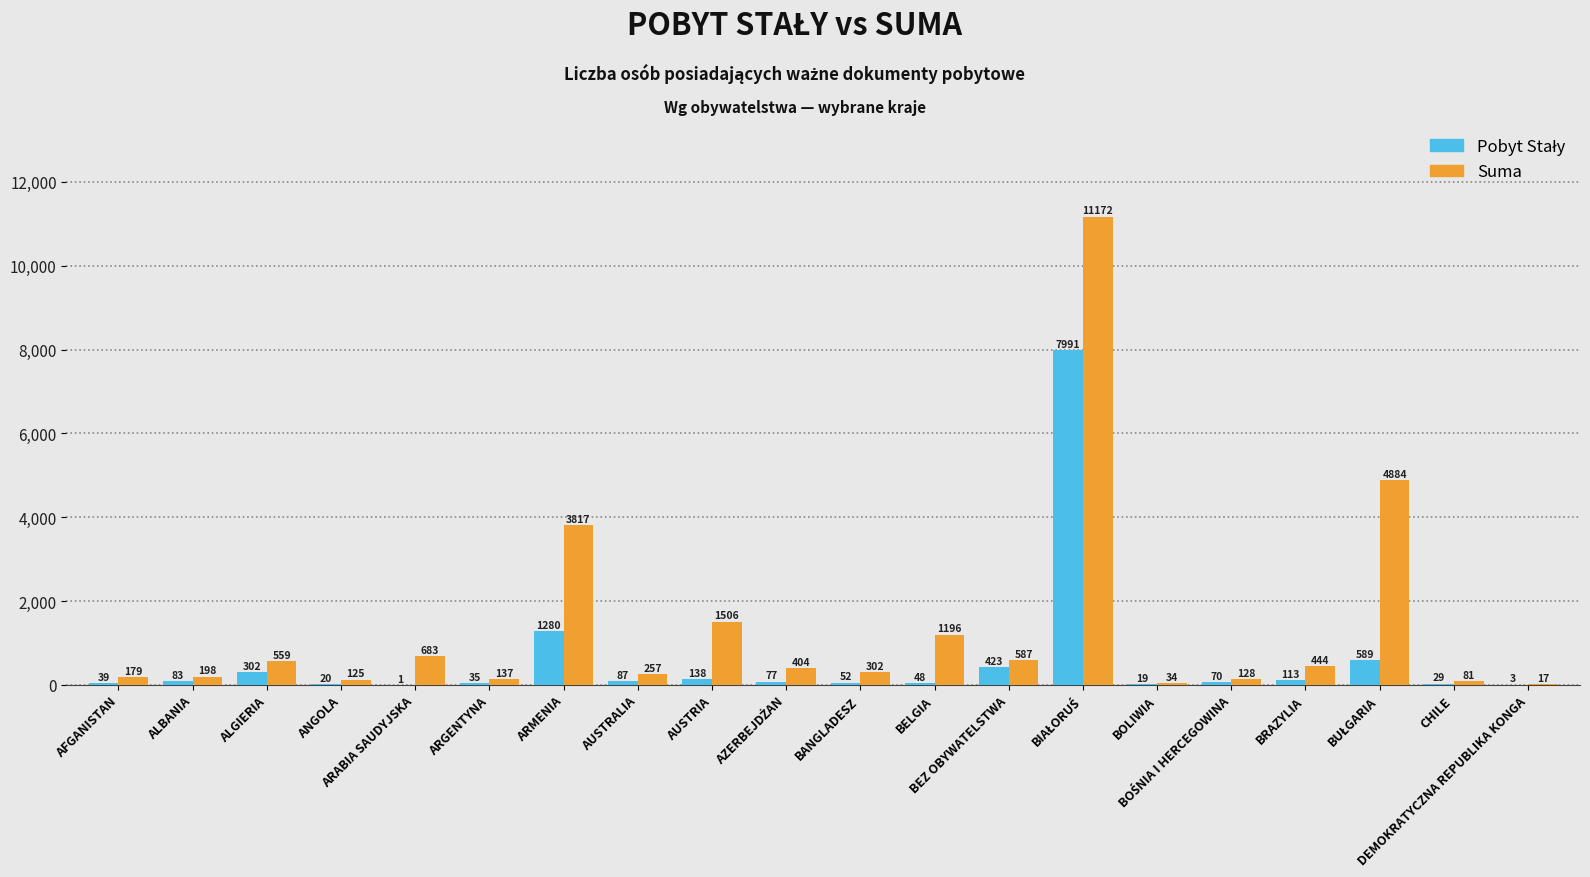

What is the sum of all Suma values?

26710